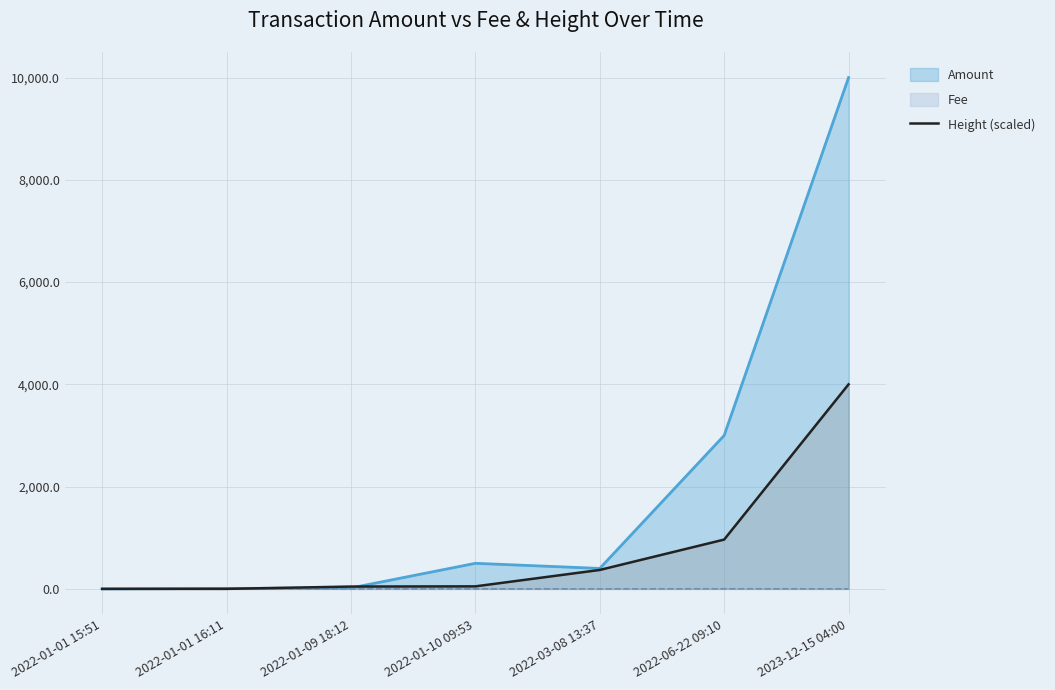

True or false: there are more than 1 points higher than both neighbors.

False